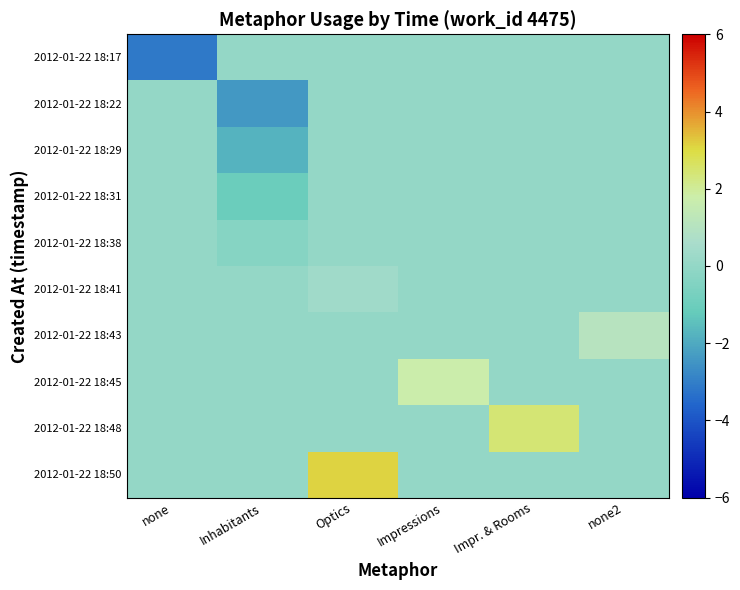

Which has a higher value, none2 or Inhabitants?

none2